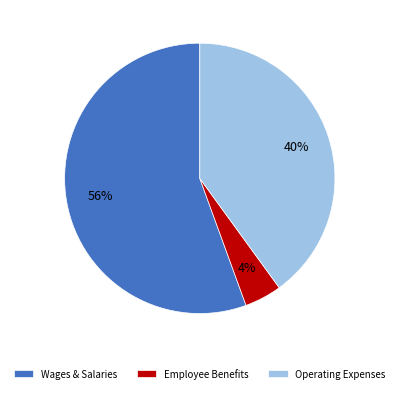

Is it true that Wages & Salaries is 41% of the pie?

False